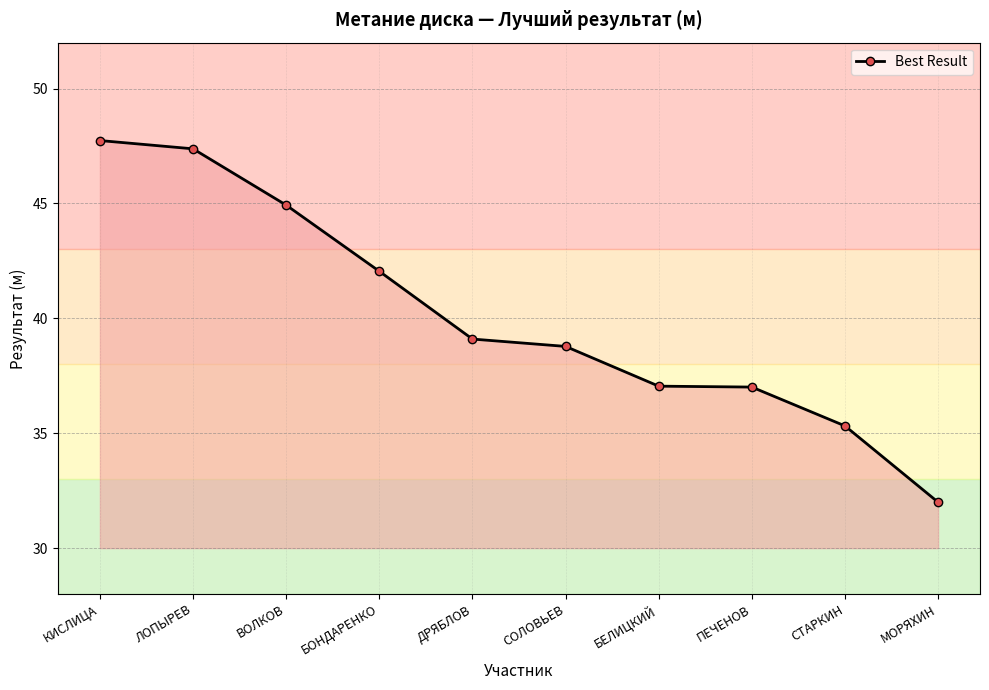

What is the sum of the values at ПЕЧЕНОВ and БОНДАРЕНКО?

79.1